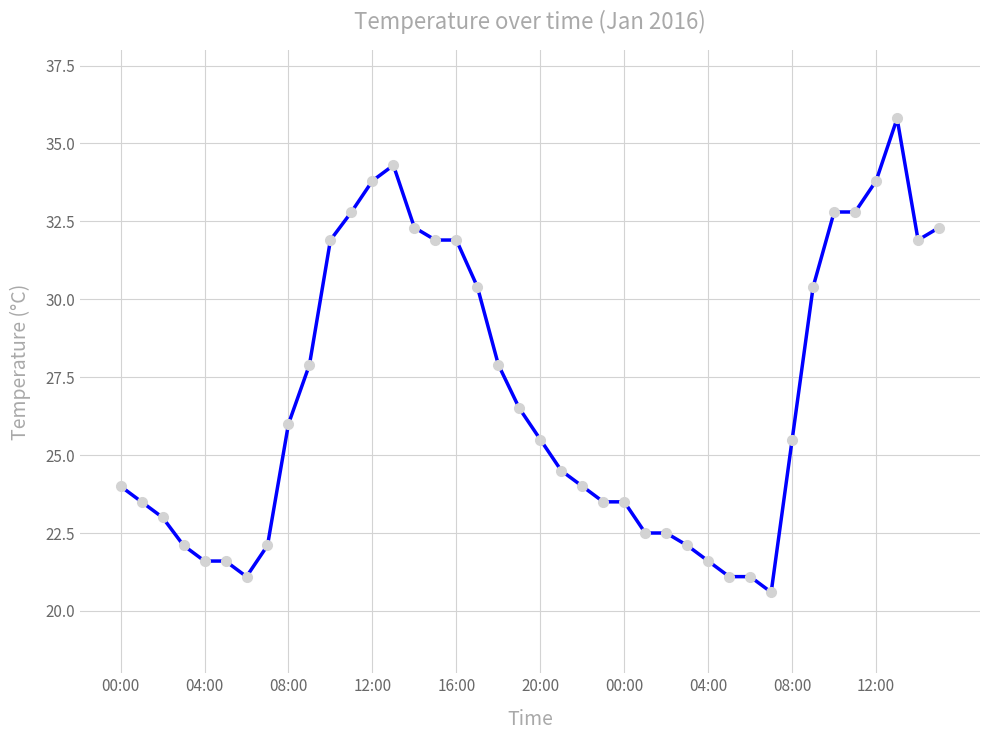

What is the sum of all values?

1074.4